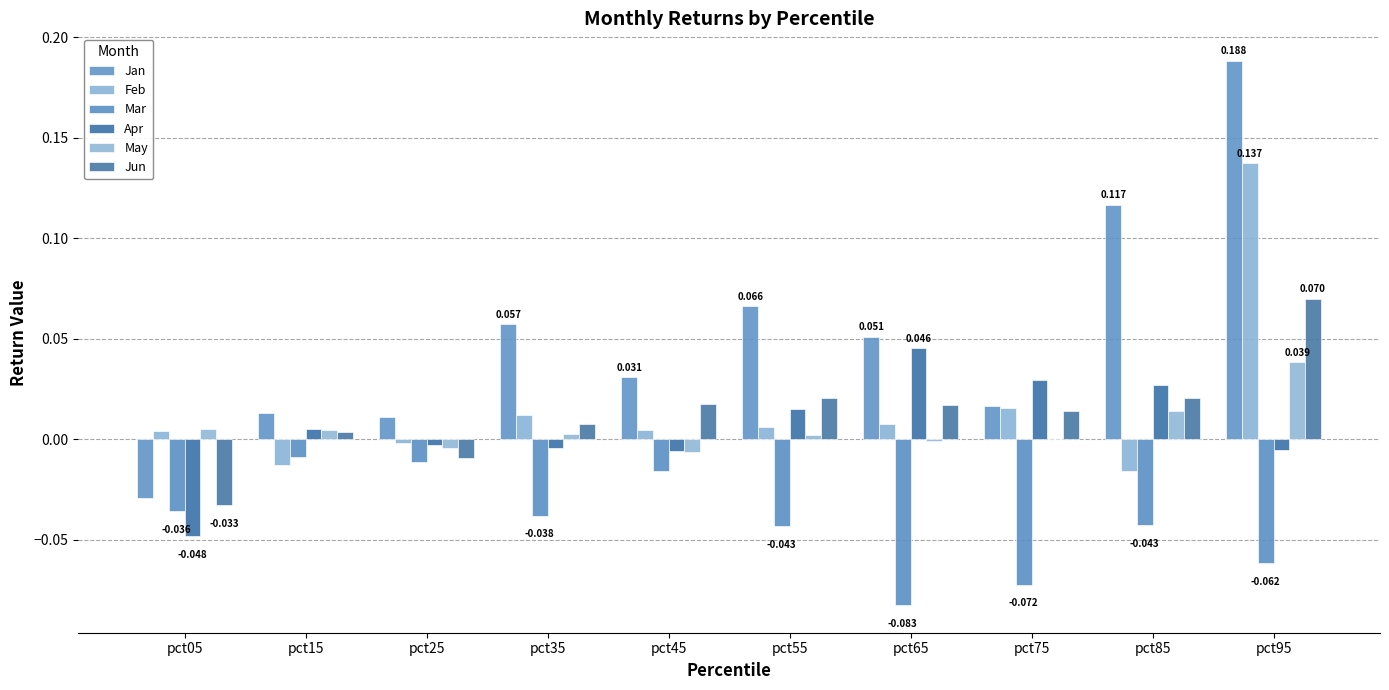

At which label does Apr reach its minimum?

pct05